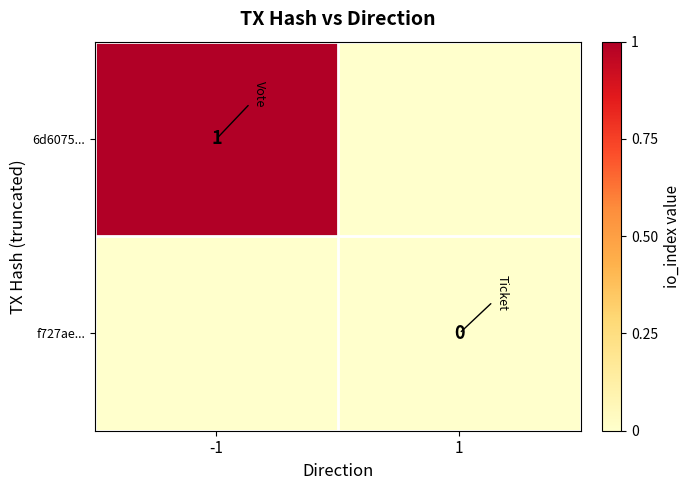

Is it true that 6d6075... equals 1 at -1?

True